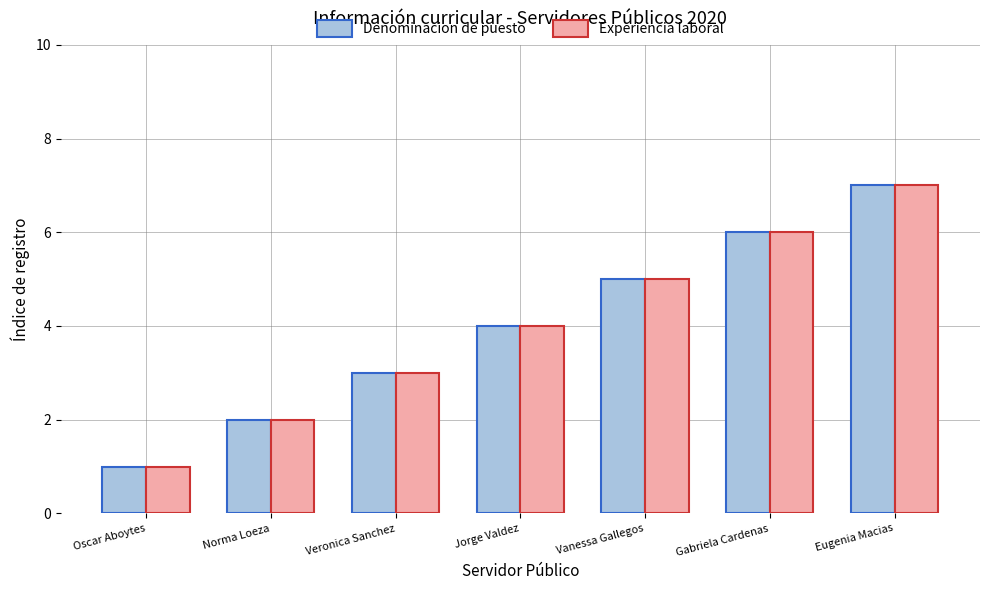

True or false: Denominacion de puesto has a value of 7 at Eugenia Macias.

True